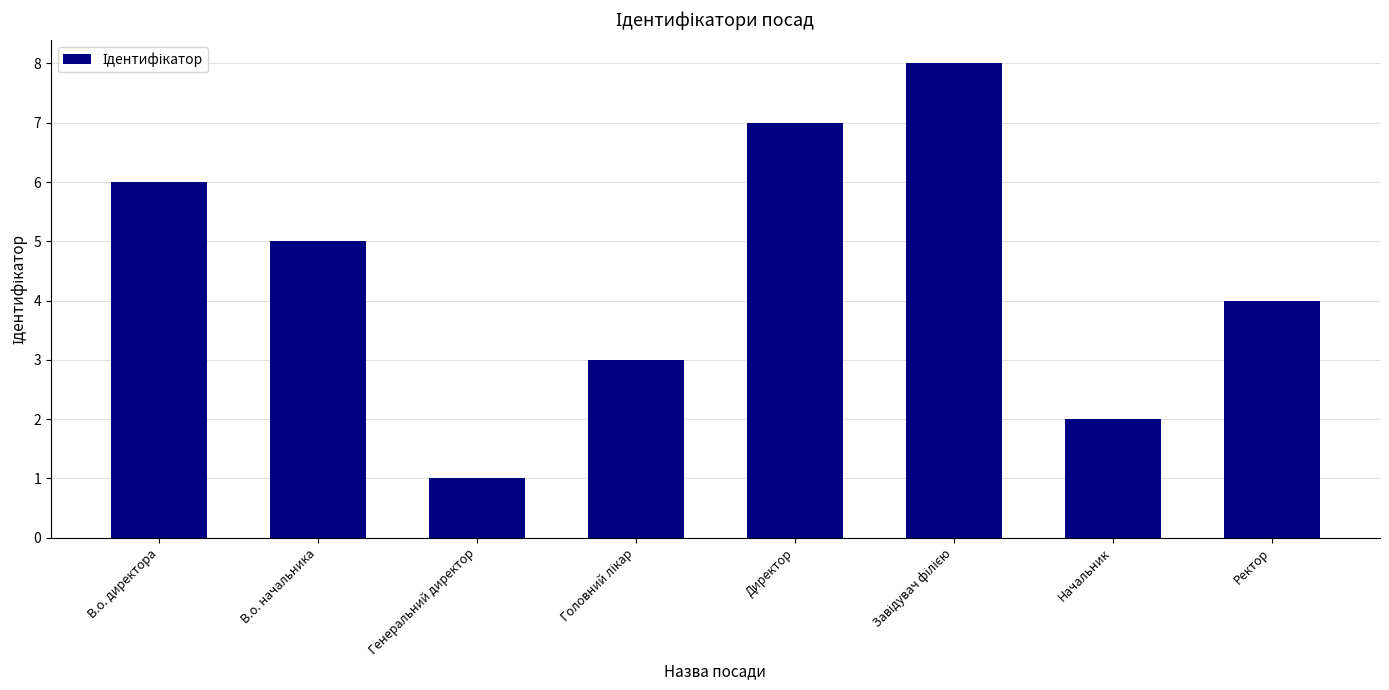

Which category has the lowest value across all series?

Генеральний директор